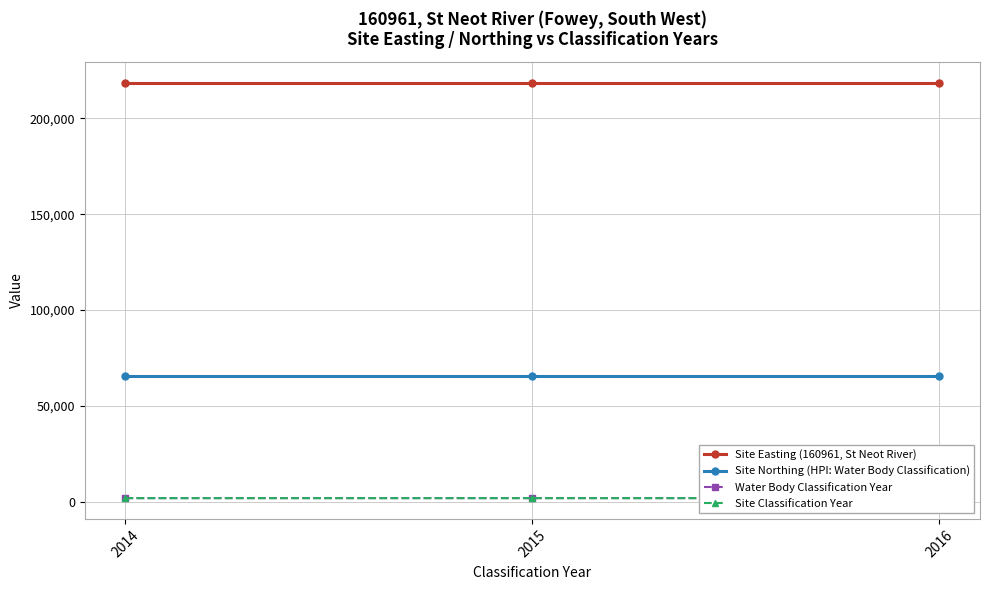

How many values in the Site Classification Year series are below 2015?

1